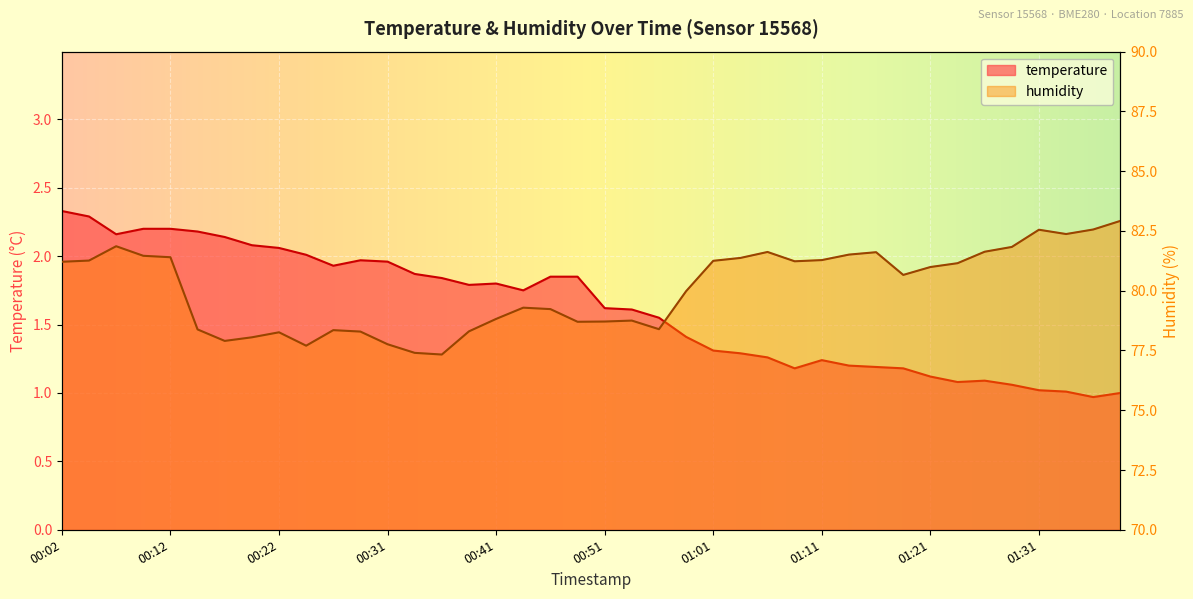

At which category is the sum across all series the highest?

00:07